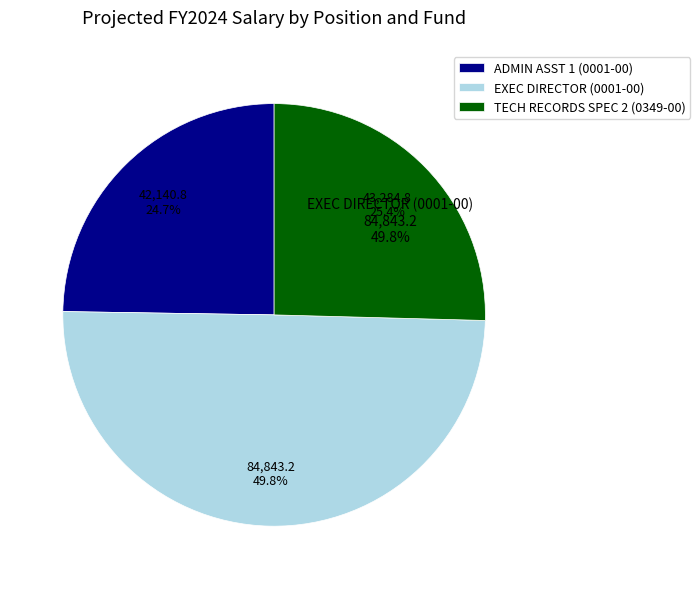

To the nearest percent, what portion does ADMIN ASST 1 (0001-00) represent?

25%